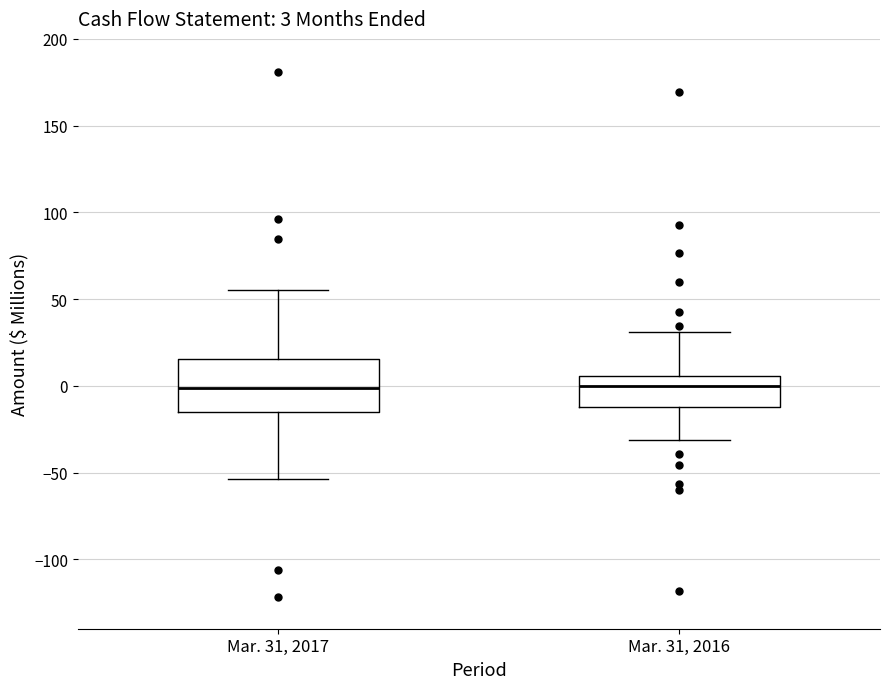

Which box is the tallest, from its lower edge to its upper edge?

Mar. 31, 2017